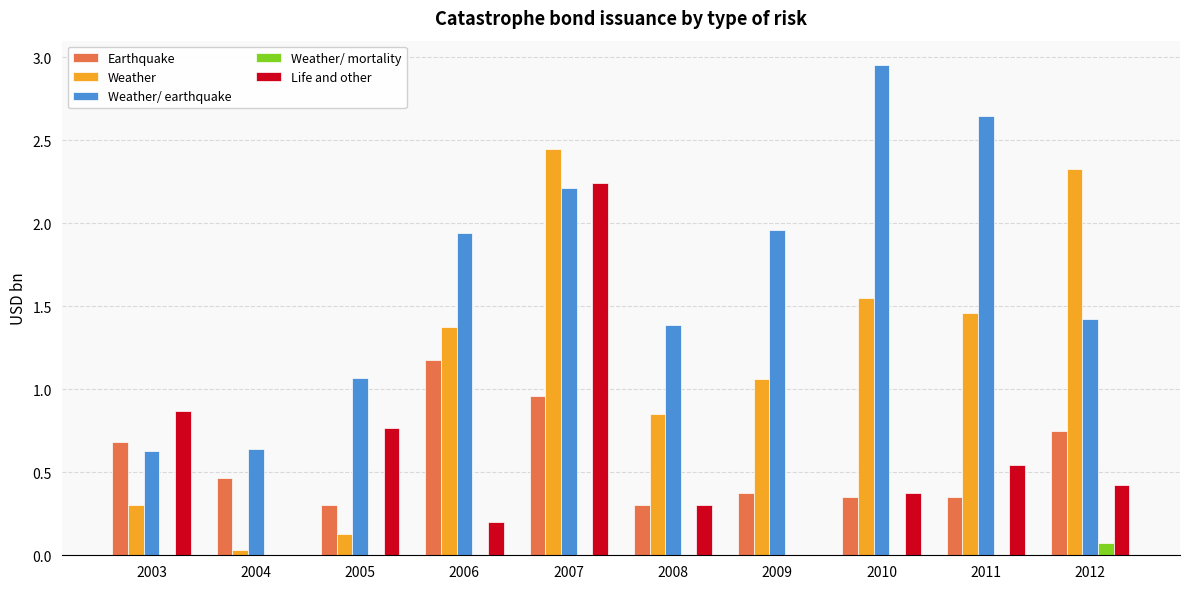

What are all the series names shown in the legend?

Earthquake, Weather, Weather/ earthquake, Weather/ mortality, Life and other